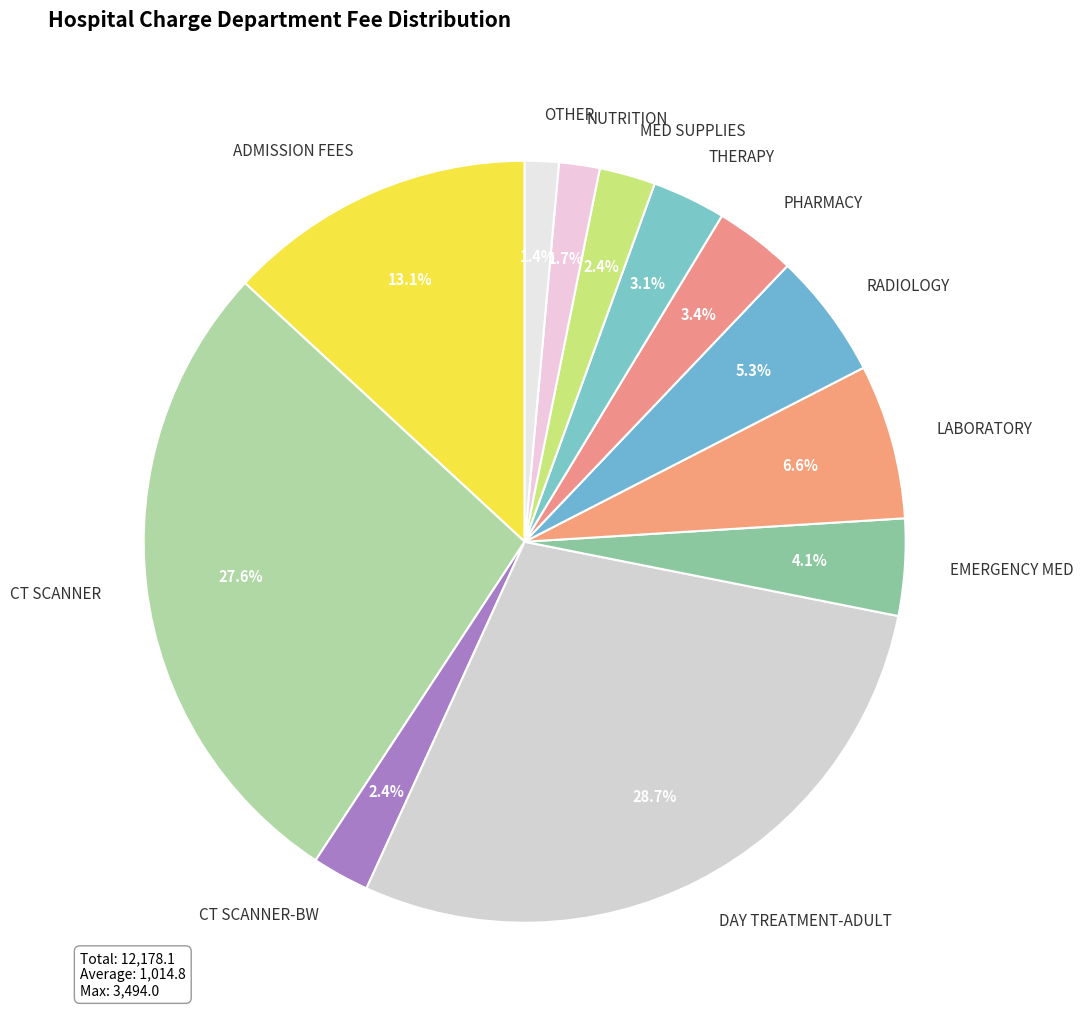

To the nearest percent, what is the difference between the ADMISSION FEES and CT SCANNER-BW slice percentages?

11%